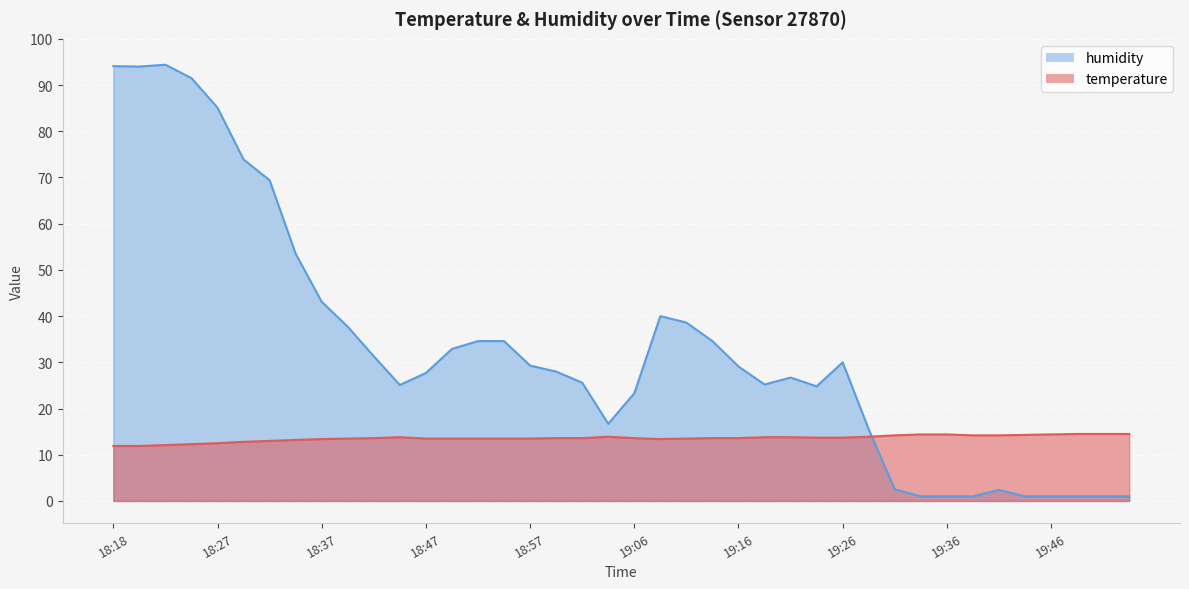

True or false: temperature has a value of 5.1 at 19:26.

False